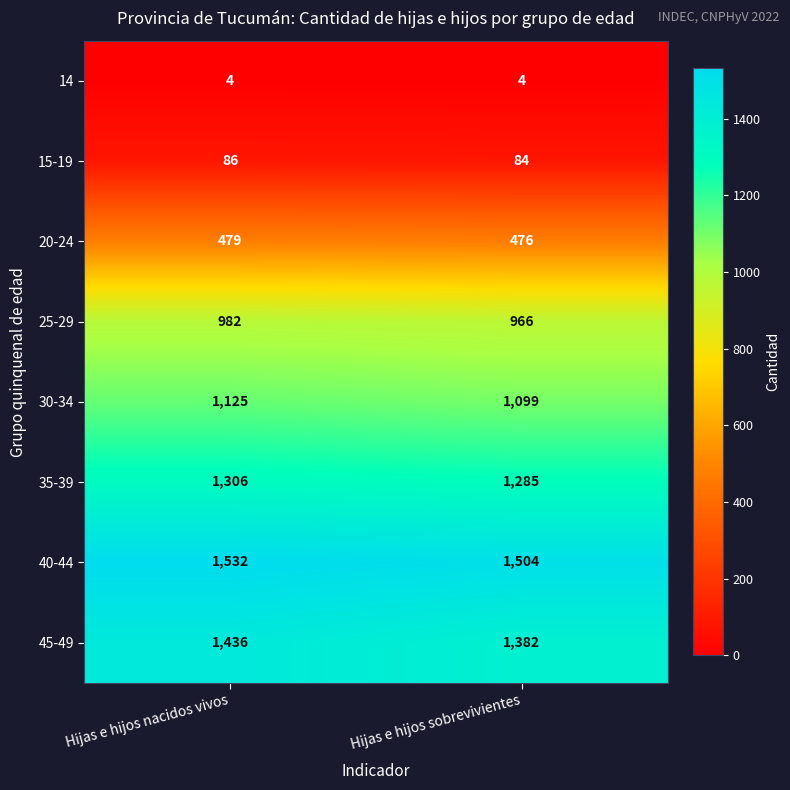

At which category does the chart reach its peak across all series?

Hijas e hijos nacidos vivos